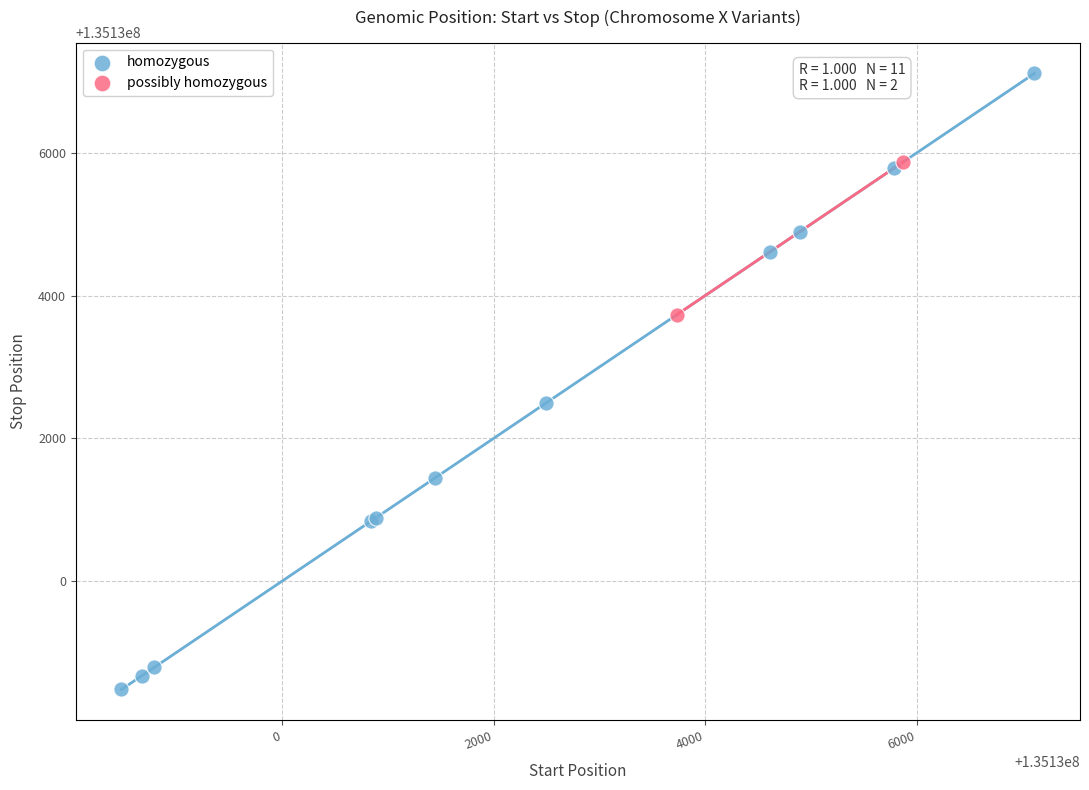

Which series contains the highest Y value?

homozygous